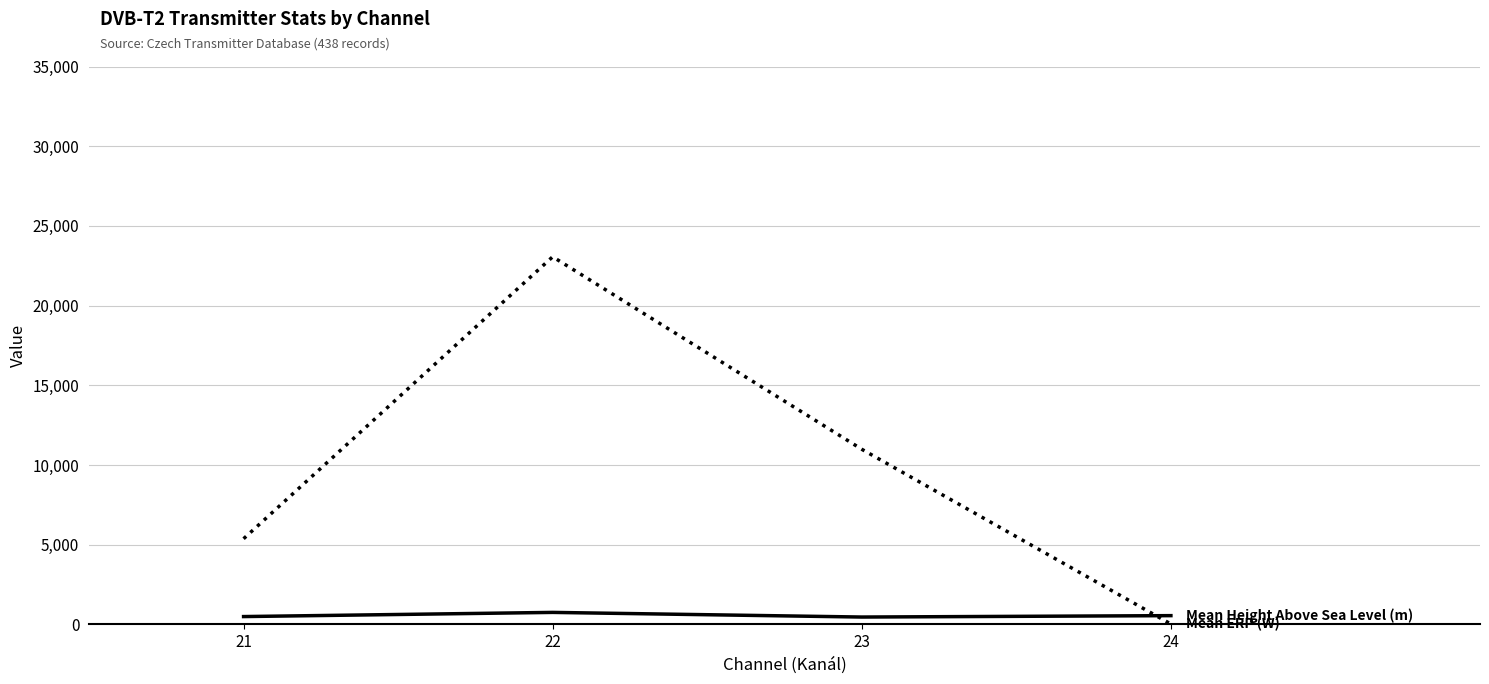

At which category is the sum across all series the highest?

22